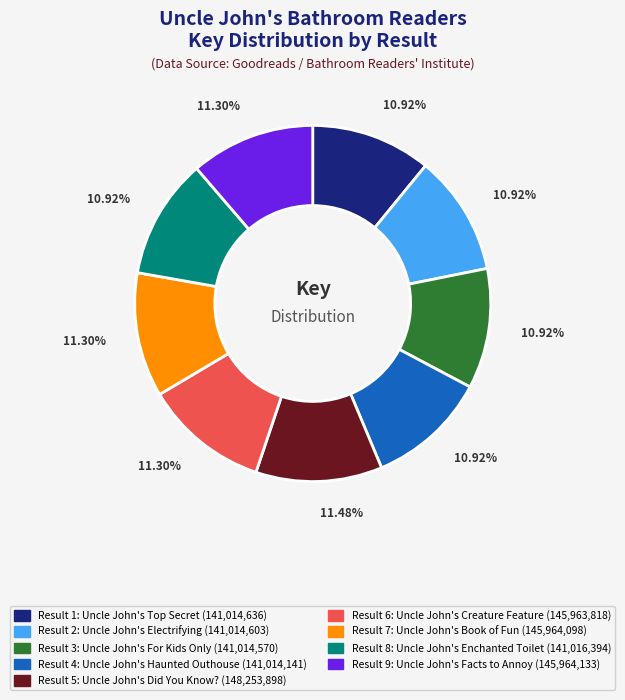

Approximately how many times larger is the value at Result 7: Uncle John's Book of Fun (145,964,098) compared to Result 6: Uncle John's Creature Feature (145,963,818)?

1.0